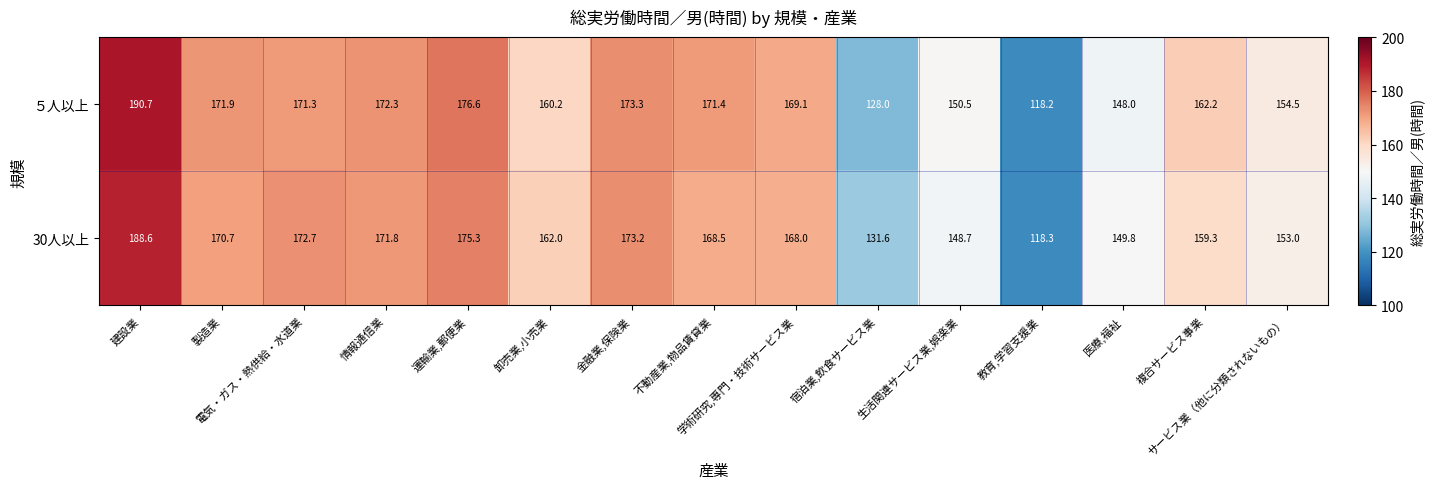

Rank the series by their average value, from highest to lowest.

５人以上, 30人以上